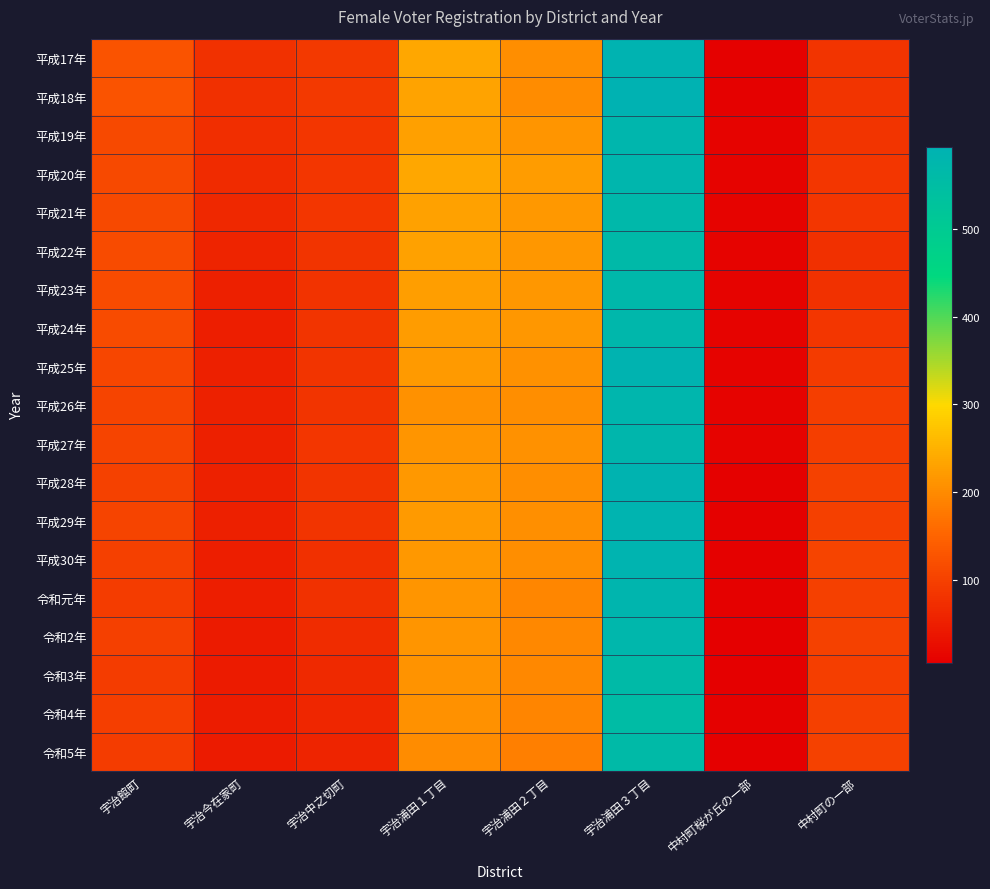

What is the difference between the highest and lowest values at 中村町の一部?

30